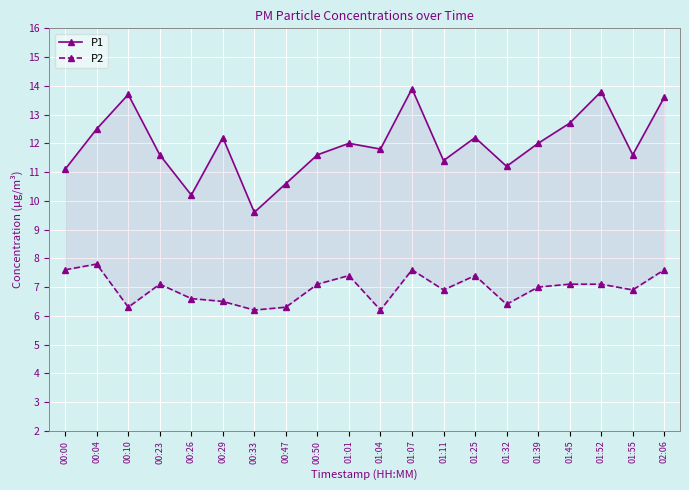

Reading left to right, transcribe all the data shown in this chart.

P1: 00:00=11.1	00:04=12.5	00:10=13.7	00:23=11.6	00:26=10.2	00:29=12.2	00:33=9.6	00:47=10.6	00:50=11.6	01:01=12.0	01:04=11.8	01:07=13.9	01:11=11.4	01:25=12.2	01:32=11.2	01:39=12.0	01:45=12.7	01:52=13.8	01:55=11.6	02:06=13.6
P2: 00:00=7.6	00:04=7.8	00:10=6.3	00:23=7.1	00:26=6.6	00:29=6.5	00:33=6.2	00:47=6.3	00:50=7.1	01:01=7.4	01:04=6.2	01:07=7.6	01:11=6.9	01:25=7.4	01:32=6.4	01:39=7.0	01:45=7.1	01:52=7.1	01:55=6.9	02:06=7.6